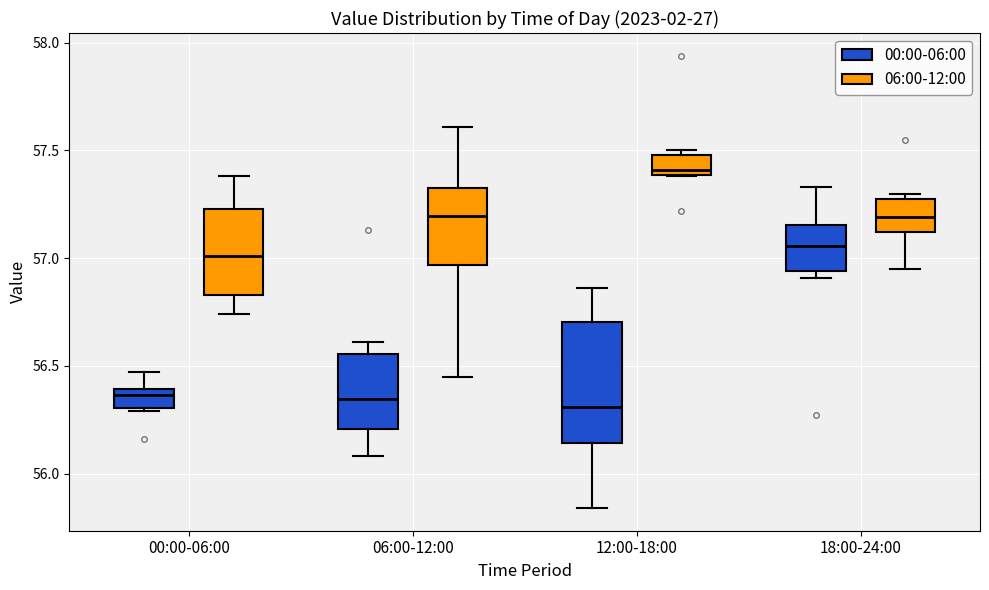

Where is the upper edge of the box for 18:00-24:00 (06:00-12:00) on the y-axis? The values are not printed on the chart, so give them approximately, as read against the axis.

57.30